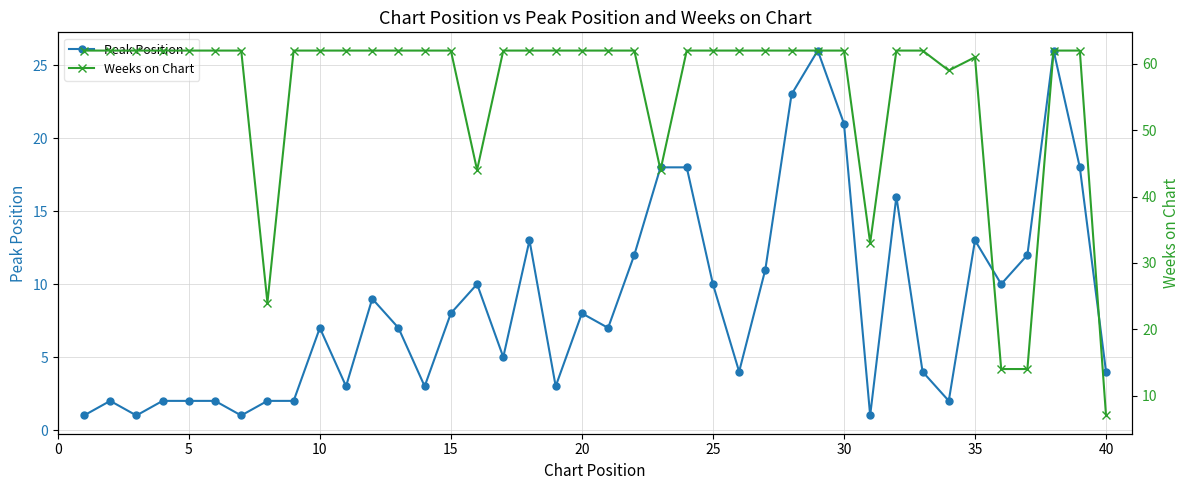

What is the value of the Weeks on Chart point at the 40th from the left?

7